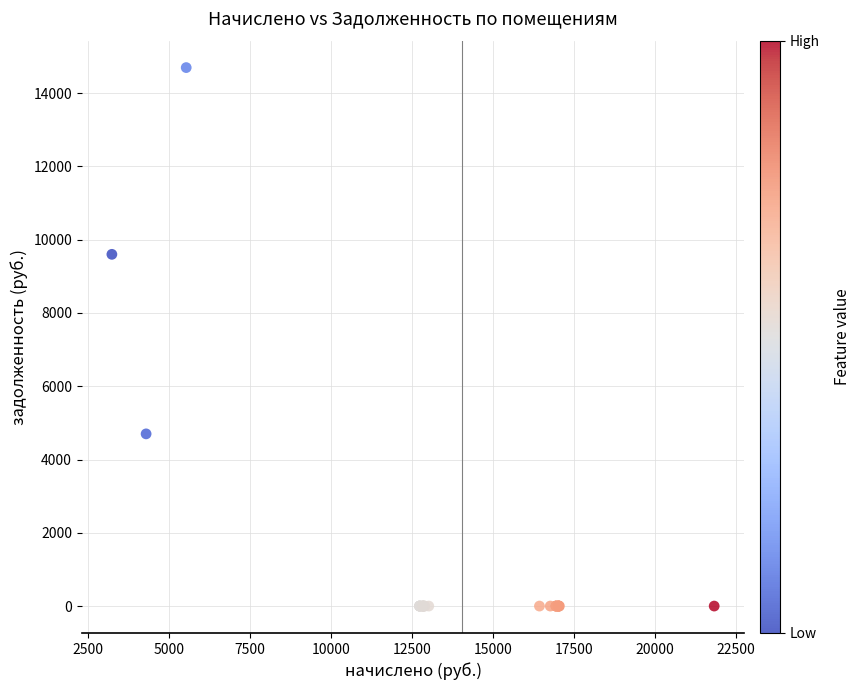

What Y value in the scatter plot is closest to 7348?

9600.0